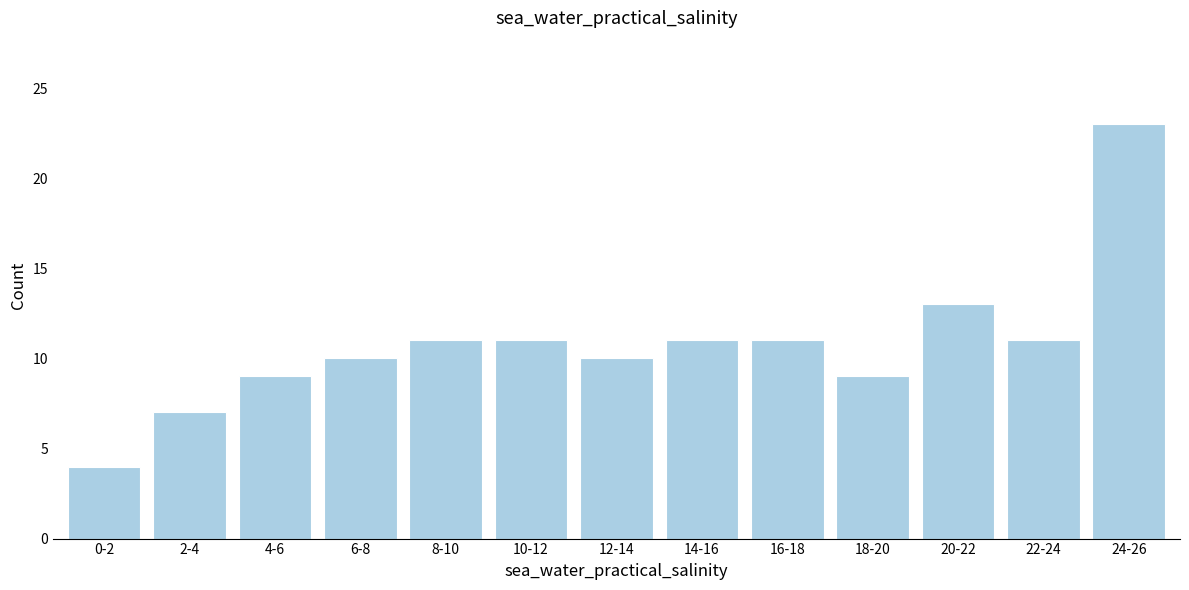

Reading left to right, transcribe all the data shown in this chart.

4	7	9	10	11	11	10	11	11	9	13	11	23